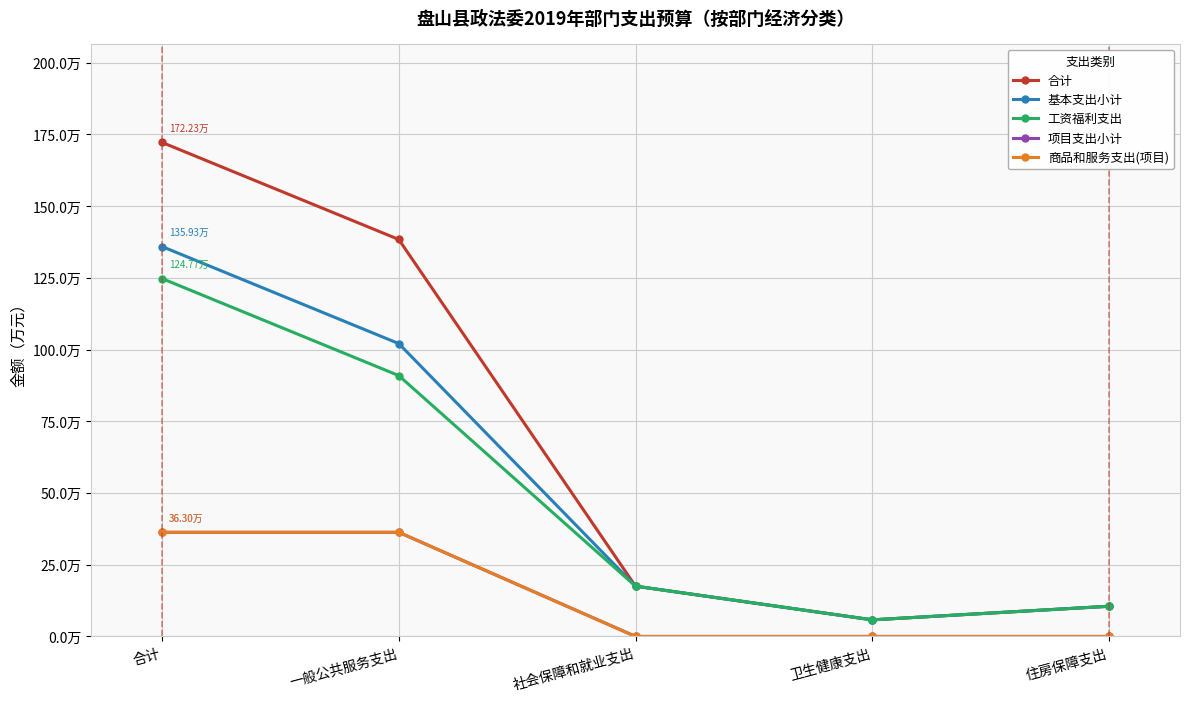

What is the total value across all series at 社会保障和就业支出?

52.6